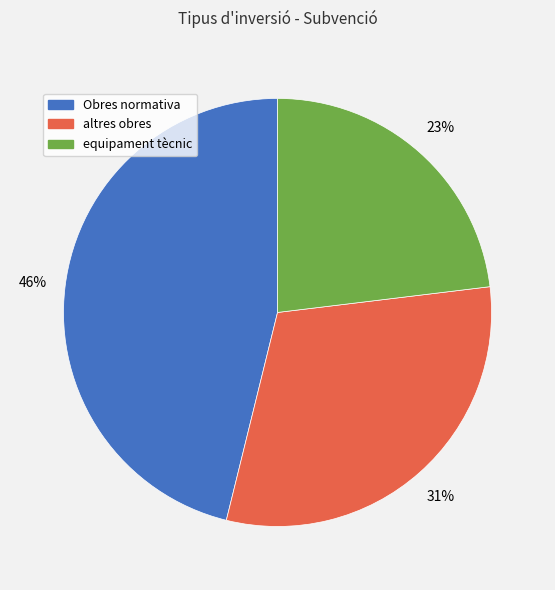

How many segments does this pie chart have?

3